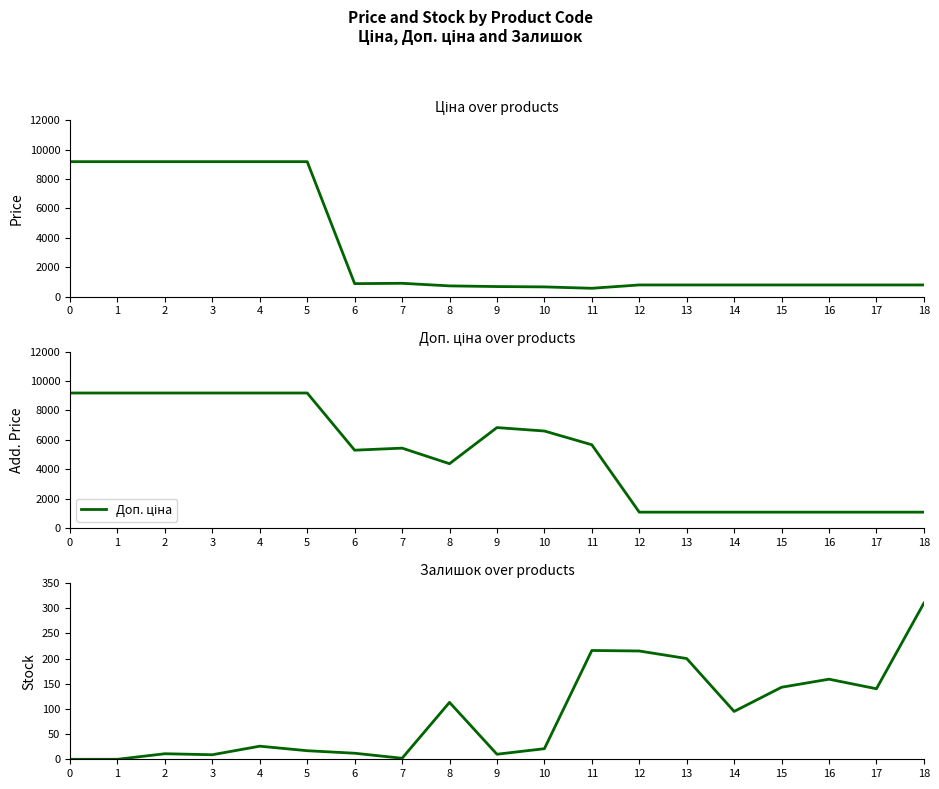

Which series has the largest range (max minus min)?

Ціна